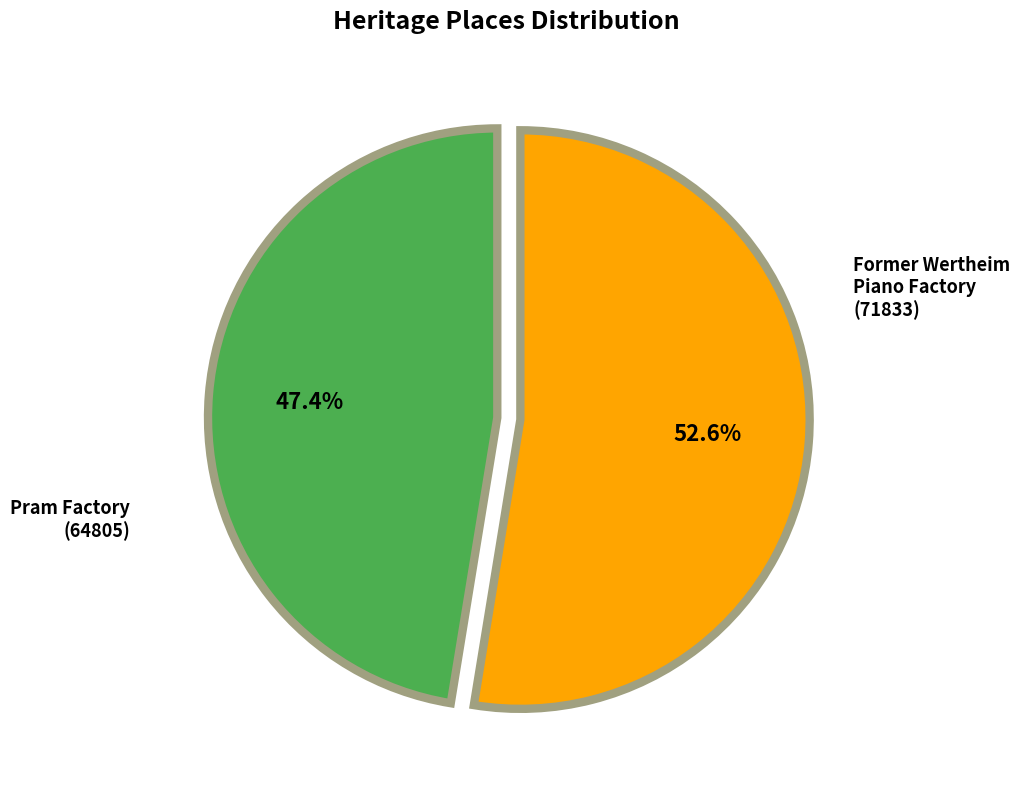

Between Pram Factory and Former Wertheim Piano Factory, which is larger?

Former Wertheim Piano Factory